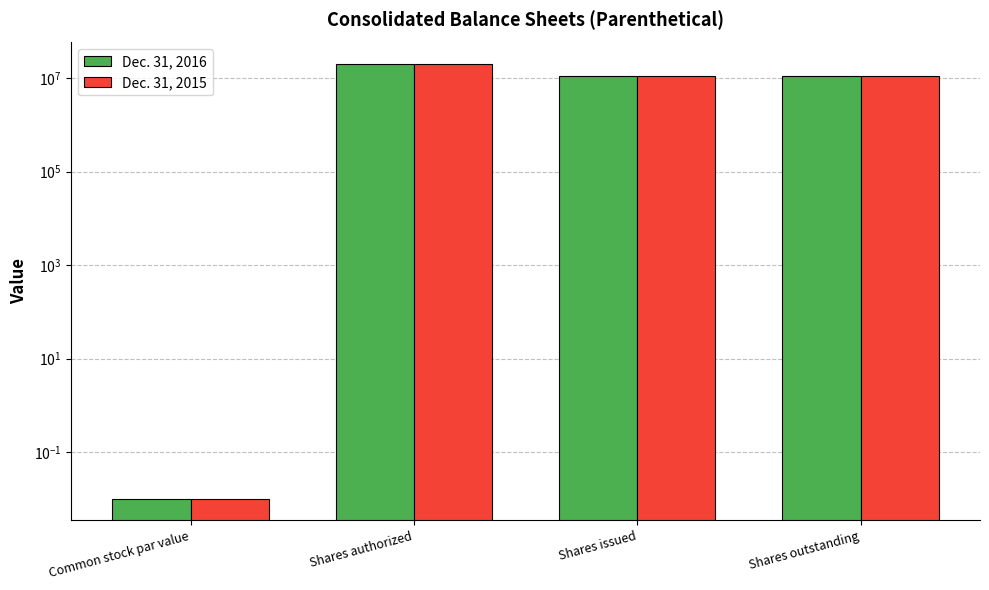

How many bars are there in each group?

2